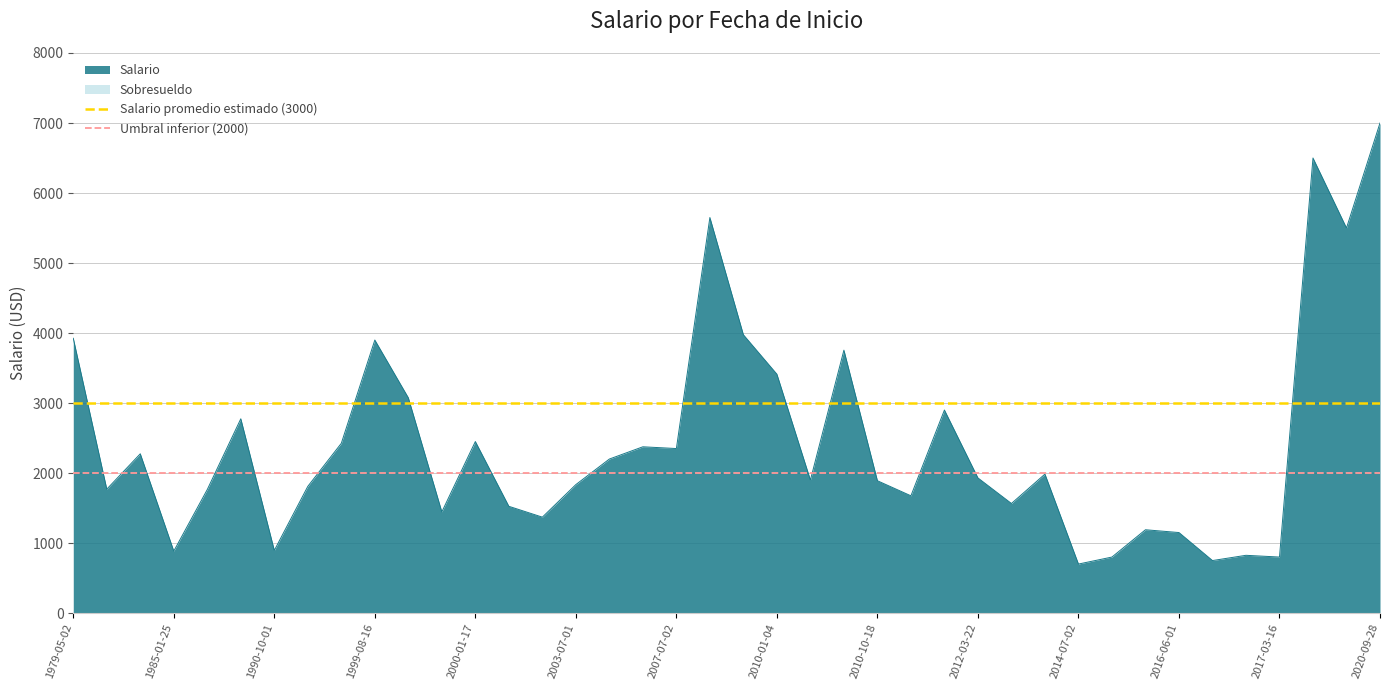

Which category has the lowest value in the Salario promedio estimado (3000) series?

1979-05-02